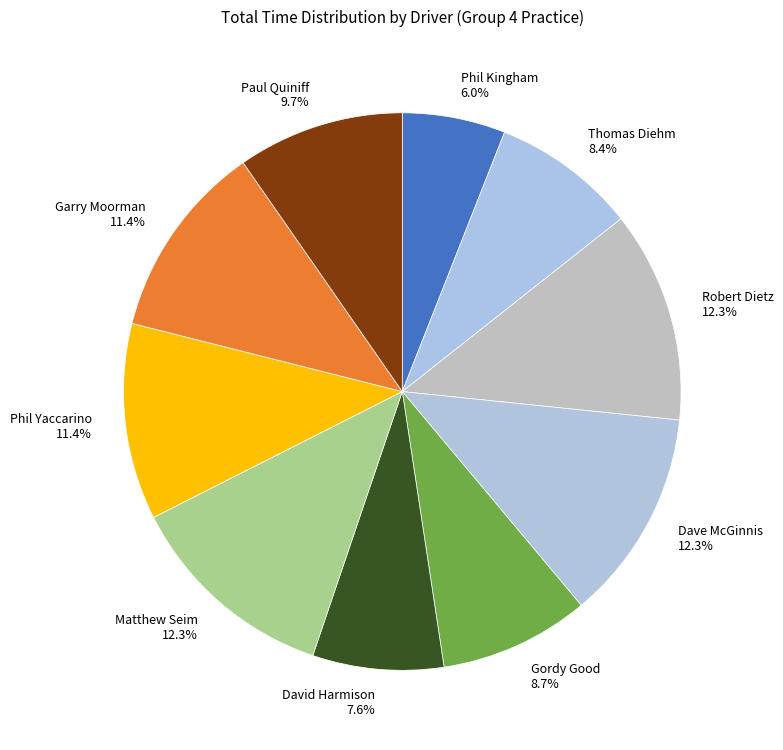

True or false: Phil Kingham accounts for 6% of the total.

True